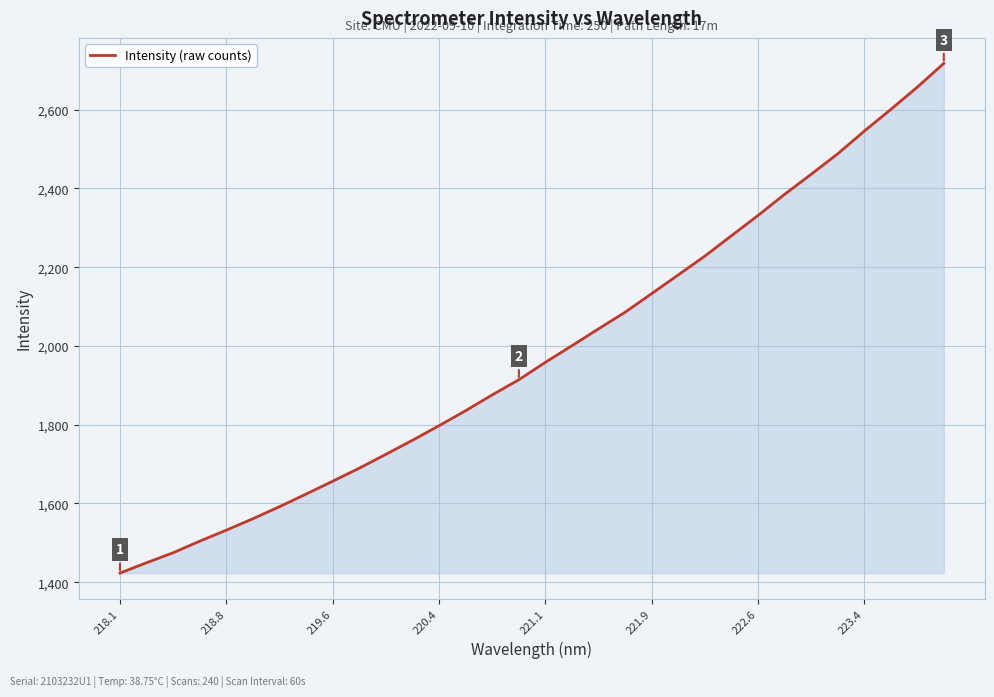

What is the smallest value displayed?

1423.2